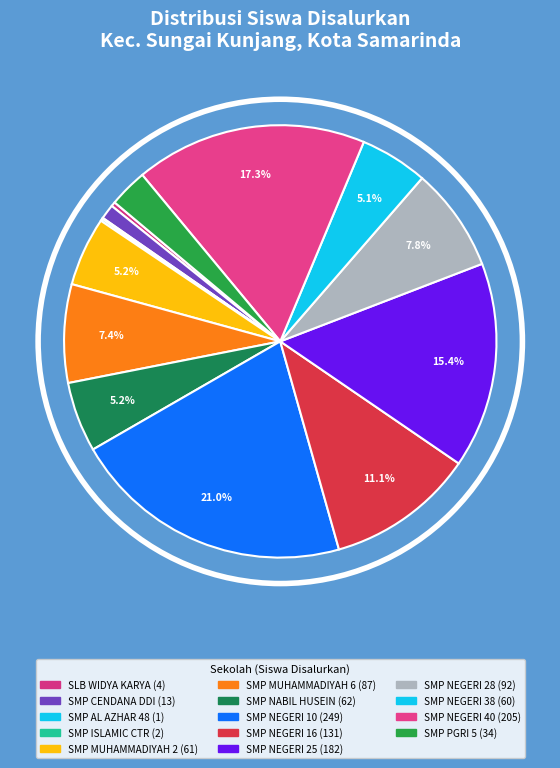

What is the ratio of the value at SMP NEGERI 10 SAMARINDA to the value at SMP ISLAMIC CENTER SAMARINDA?

124.5